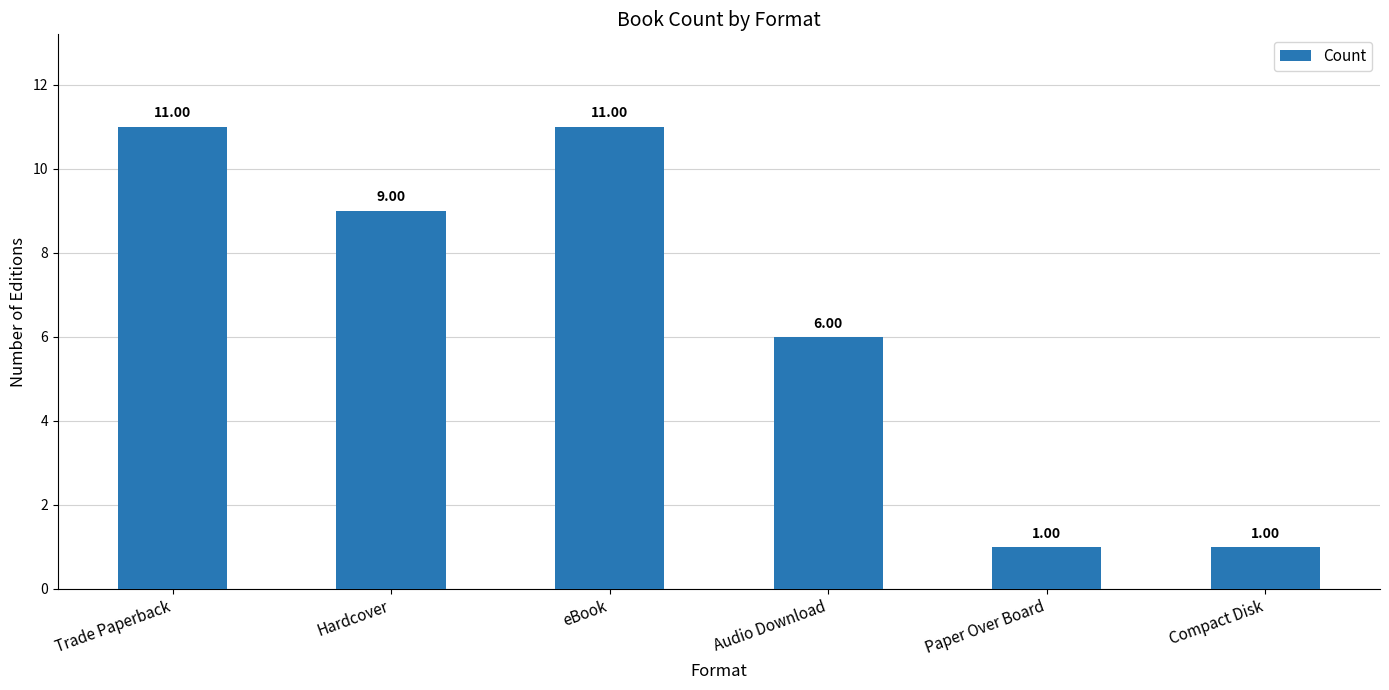

Approximately how many times larger is the value at Audio Download compared to Paper Over Board?

6.0